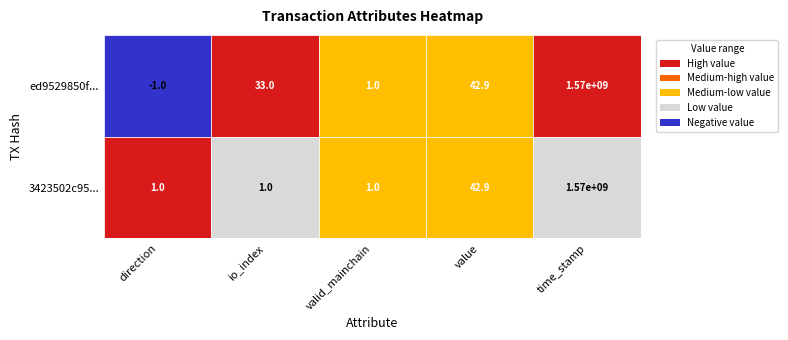

What is the difference between the 3423502c95d00f0028a85f0cd9c228e2efbcb7e values at io_index and value?

41.9